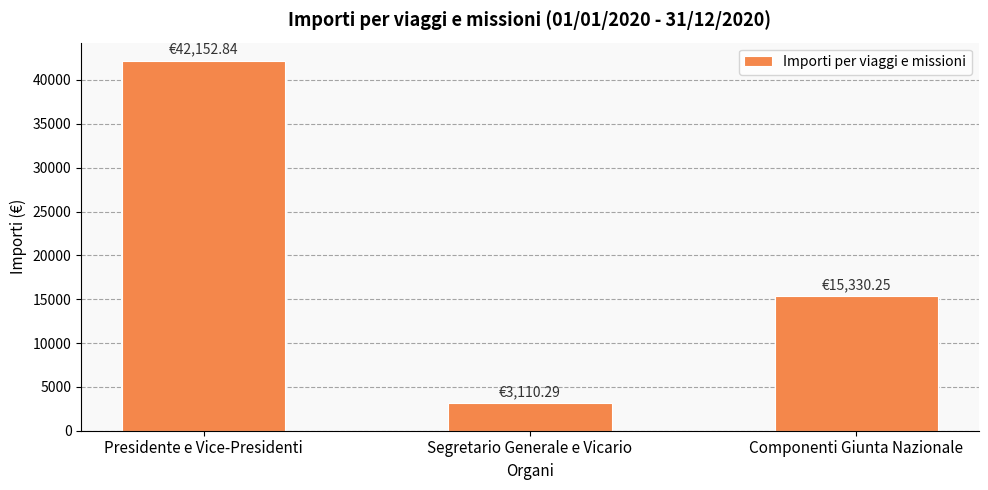

What is the sum of all values?

60593.4